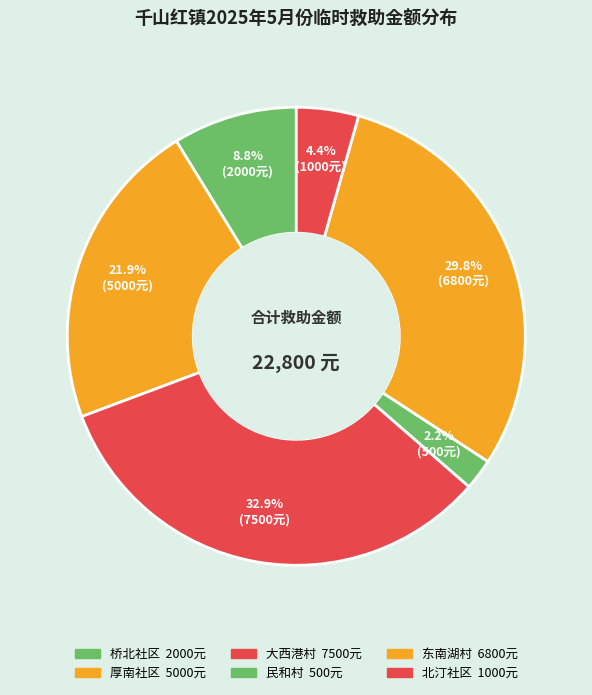

How many slices are in this pie chart?

6